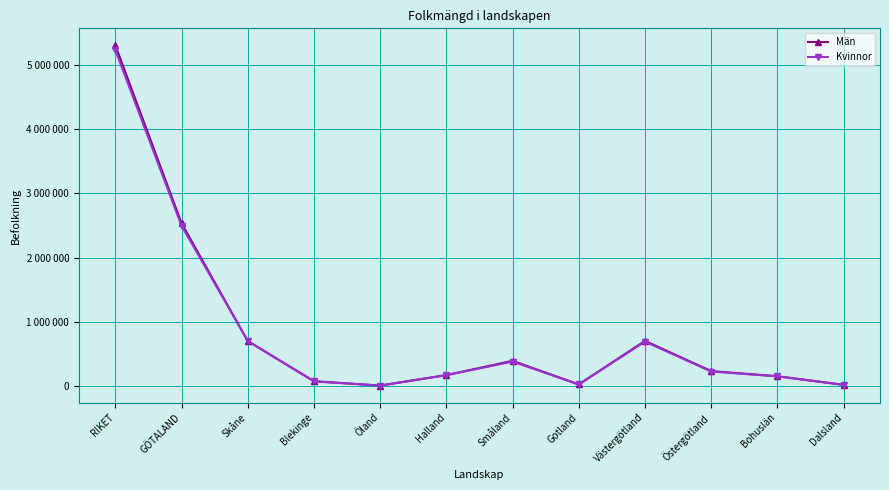

What is the maximum value shown in the chart?

5298324